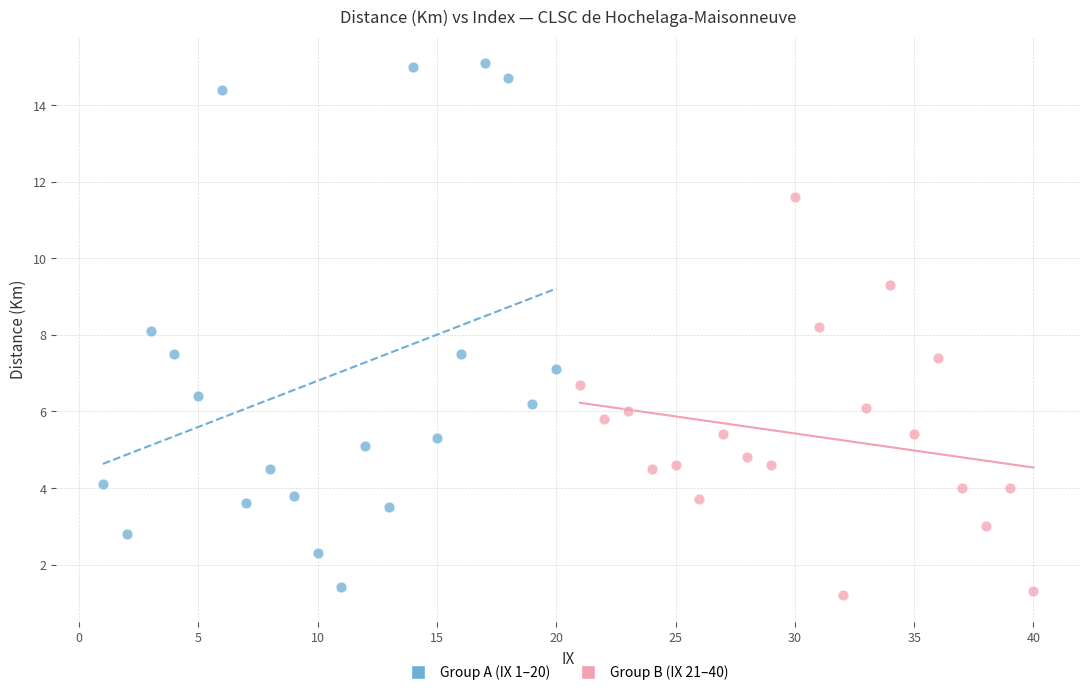

Which series contains the lowest Y value?

Group B (IX 21–40)